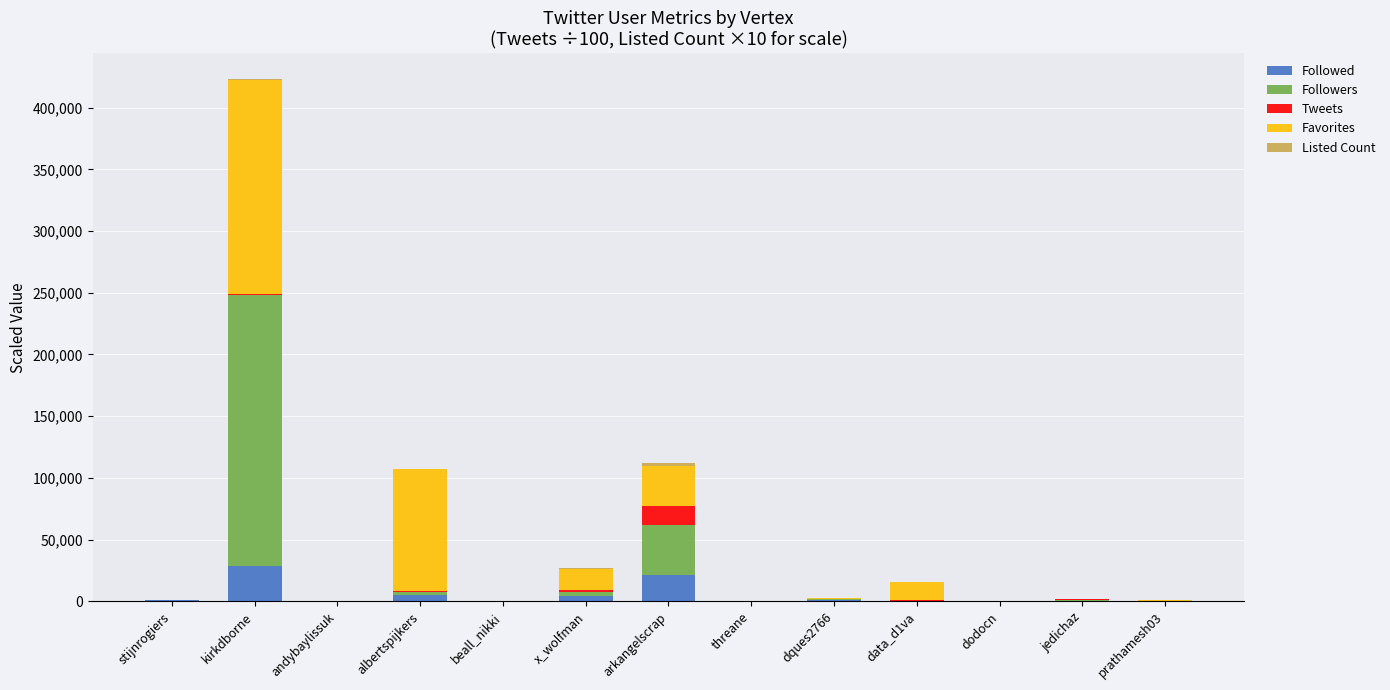

How many categories are shown in the chart?

13